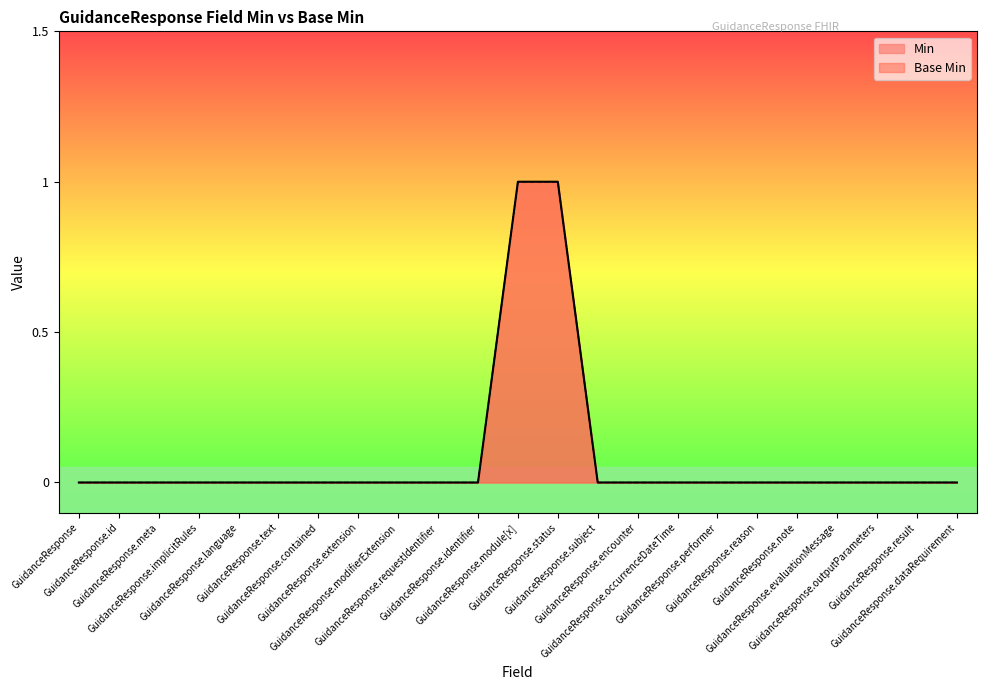

True or false: Base Min has a value of -1 at GuidanceResponse.dataRequirement.

False